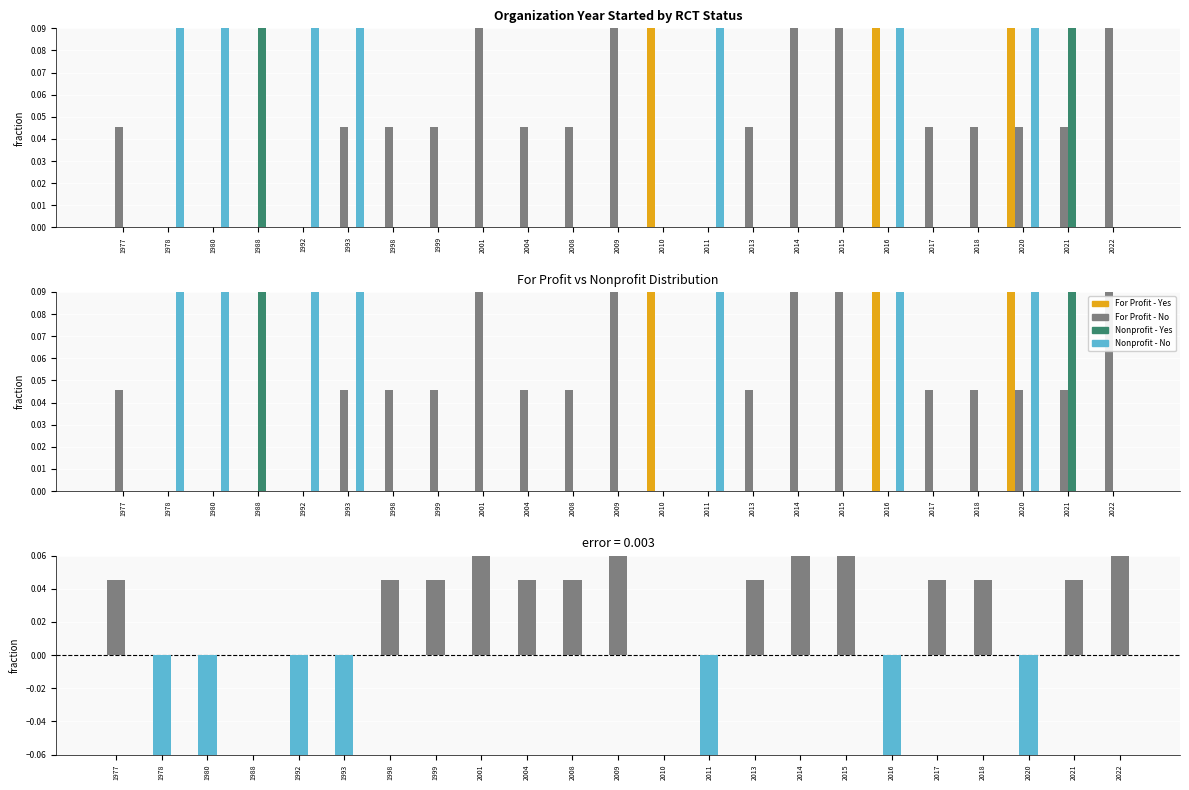

What is the sum of all Nonprofit - Yes values?

1.0